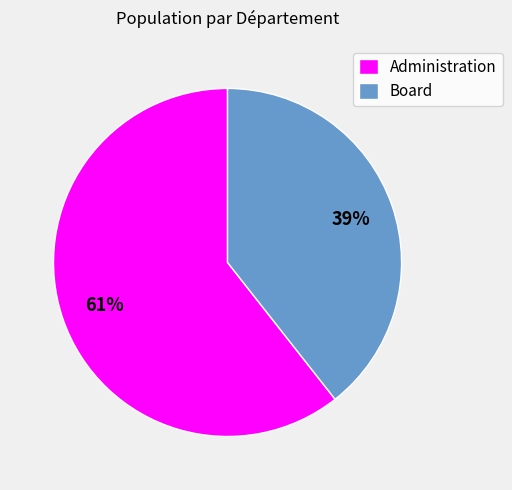

The Administration slice represents 74% of the pie. True or false?

False